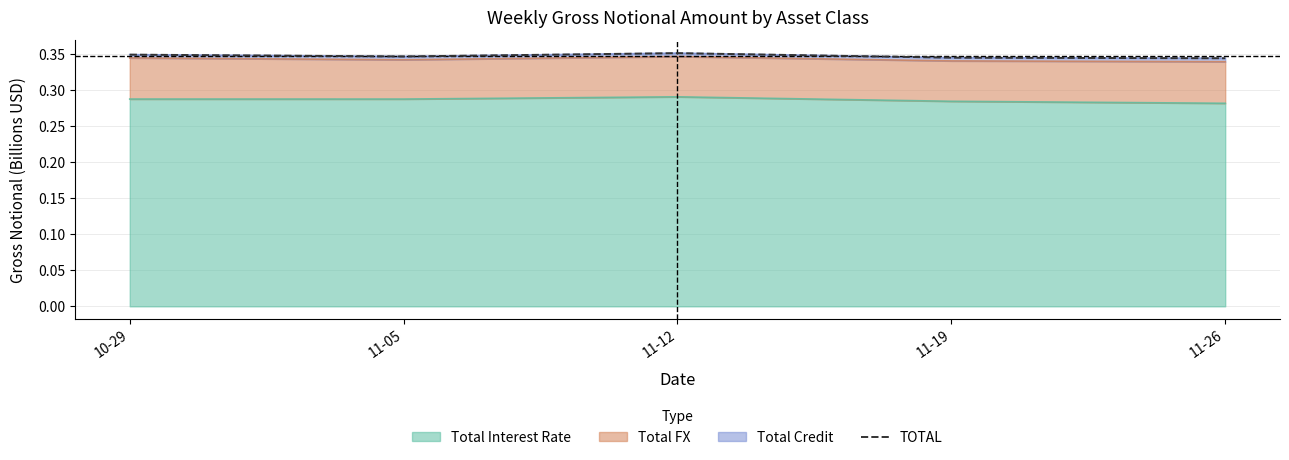

Reading left to right, extract all data points from this chart.

10-29=0.3	11-05=0.3	11-12=0.4	11-19=0.3	11-26=0.3